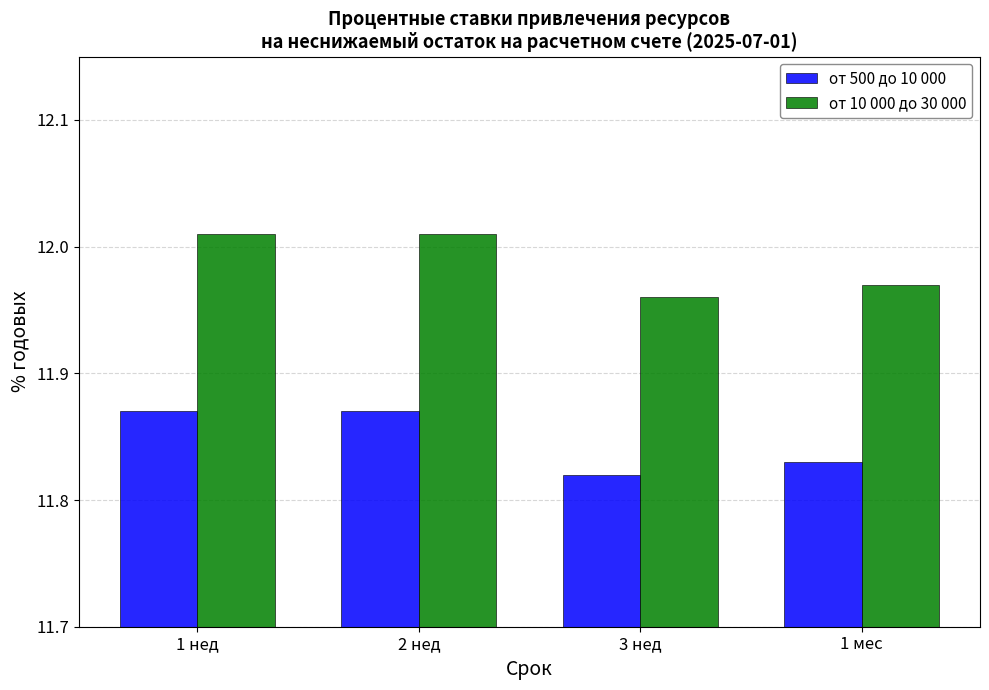

Does the chart contain any negative values?

No